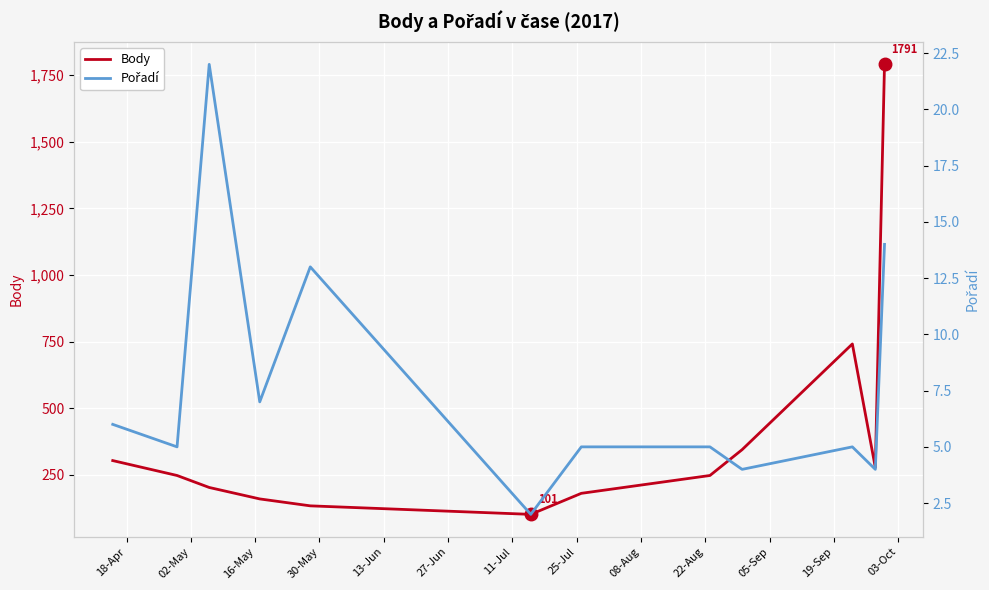

Rank the series by their maximum value, from lowest to highest.

Pořadí, Body